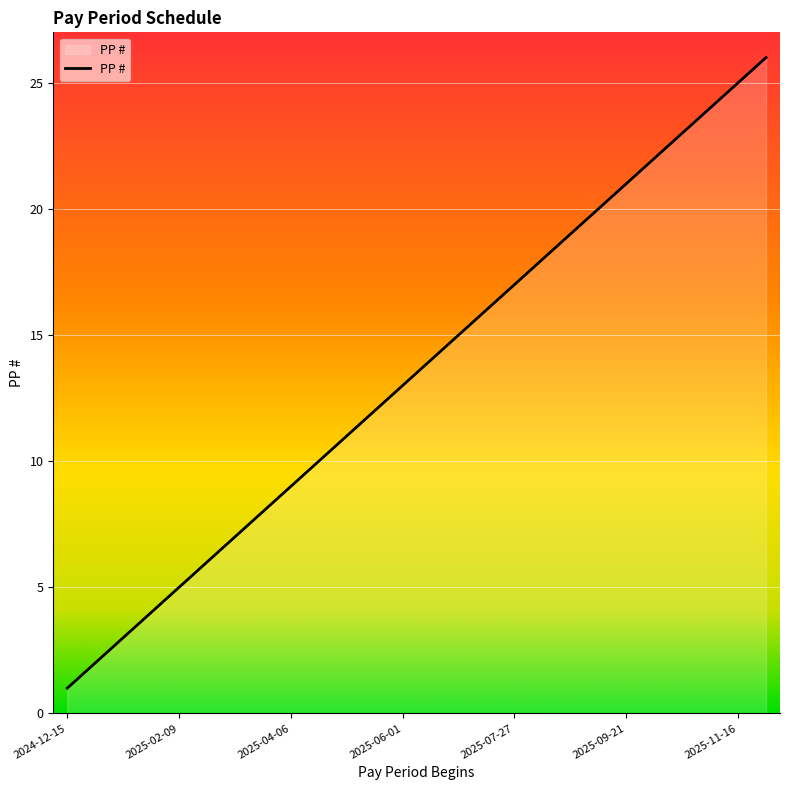

Reading left to right, extract all data points from this chart.

1	2	3	4	5	6	7	8	9	10	11	12	13	14	15	16	17	18	19	20	21	22	23	24	25	26